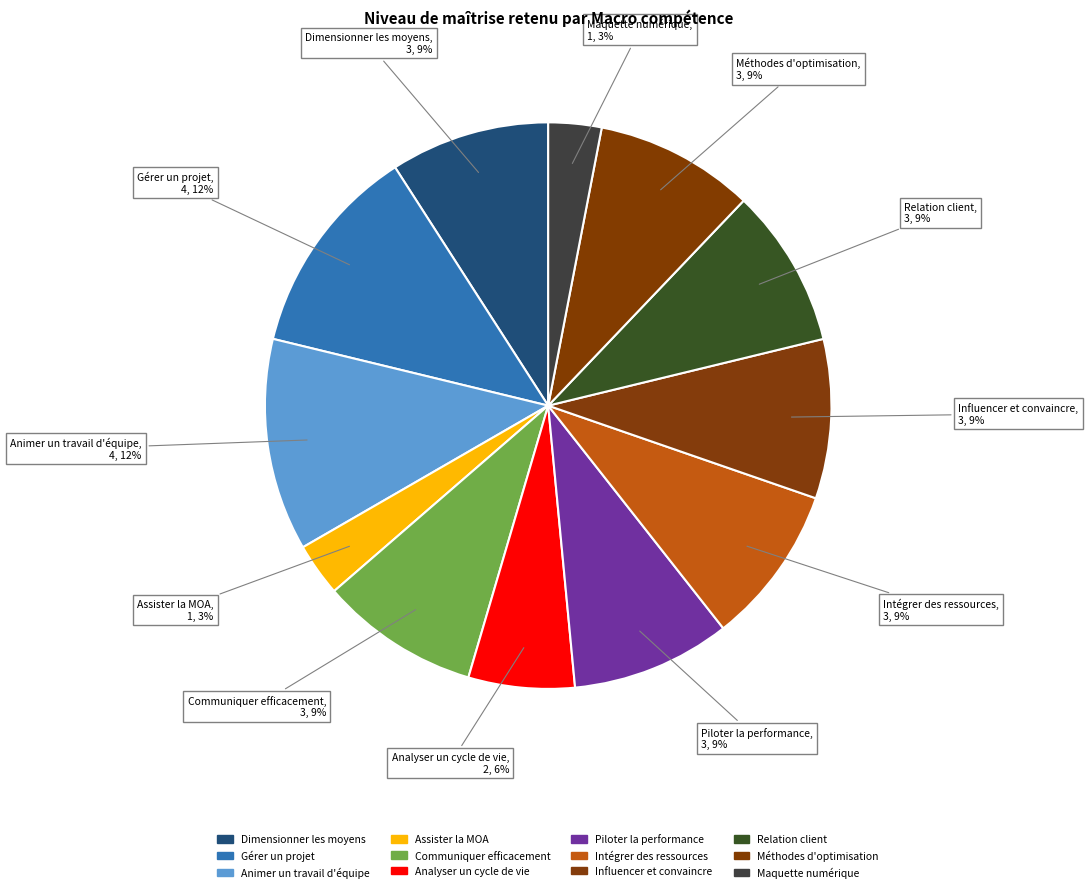

How many segments does this pie chart have?

12